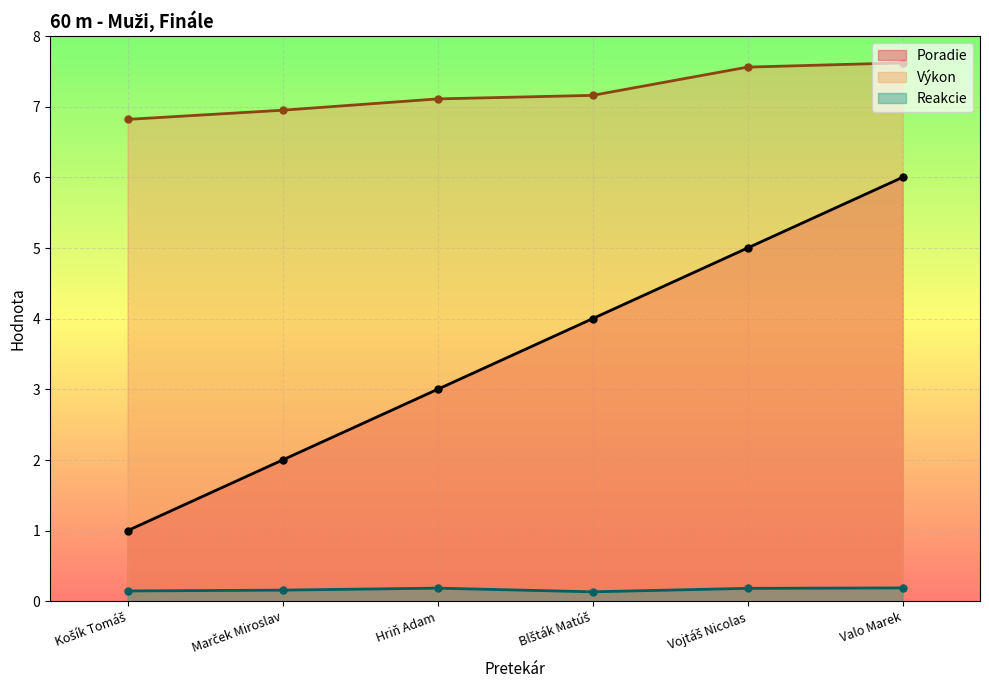

True or false: Výkon has more than 1 points higher than both neighbors.

False